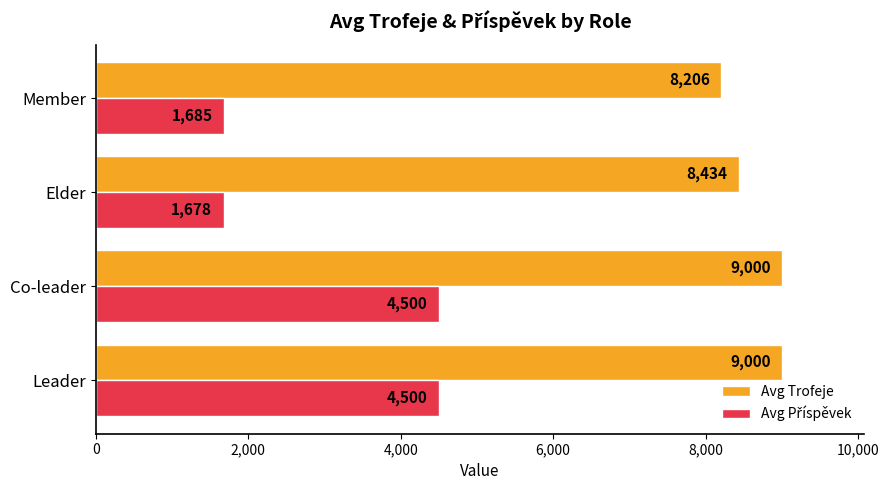

What is the difference between the highest and lowest values at Leader?

4500.0